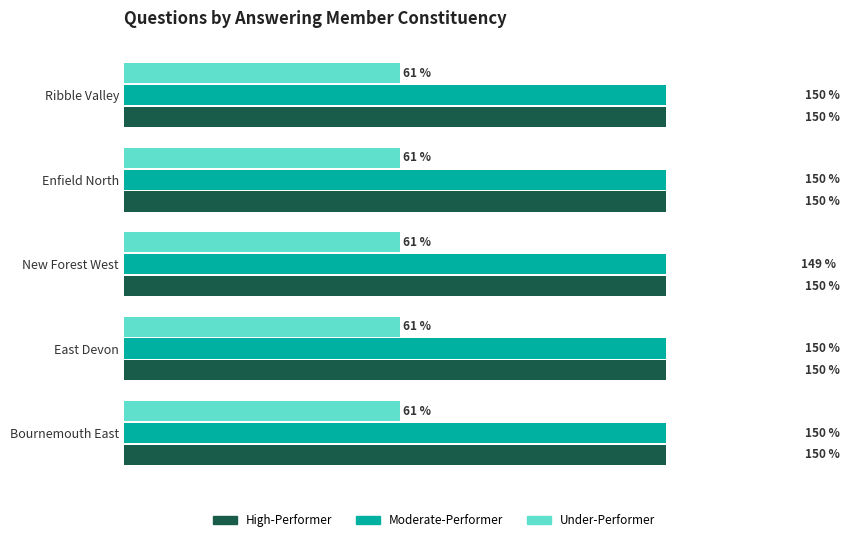

Is the value of Moderate-Performer at 20 greater than the value of Under-Performer at 20?

Yes